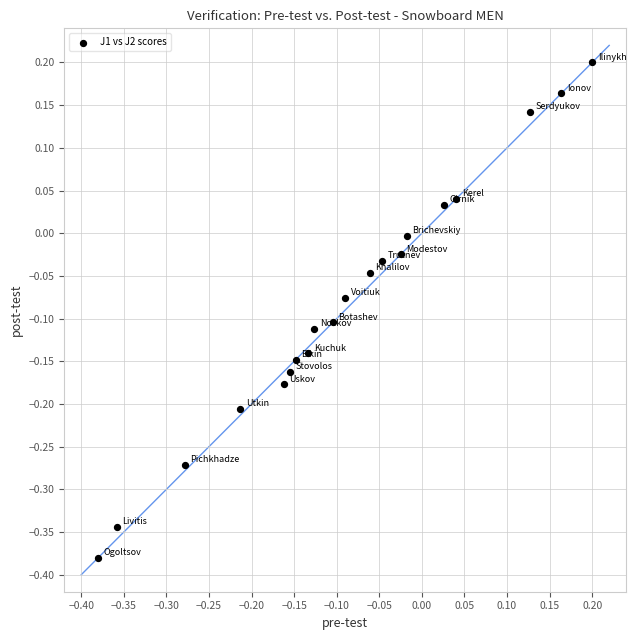

What is the range of X values (max minus min)?

0.6